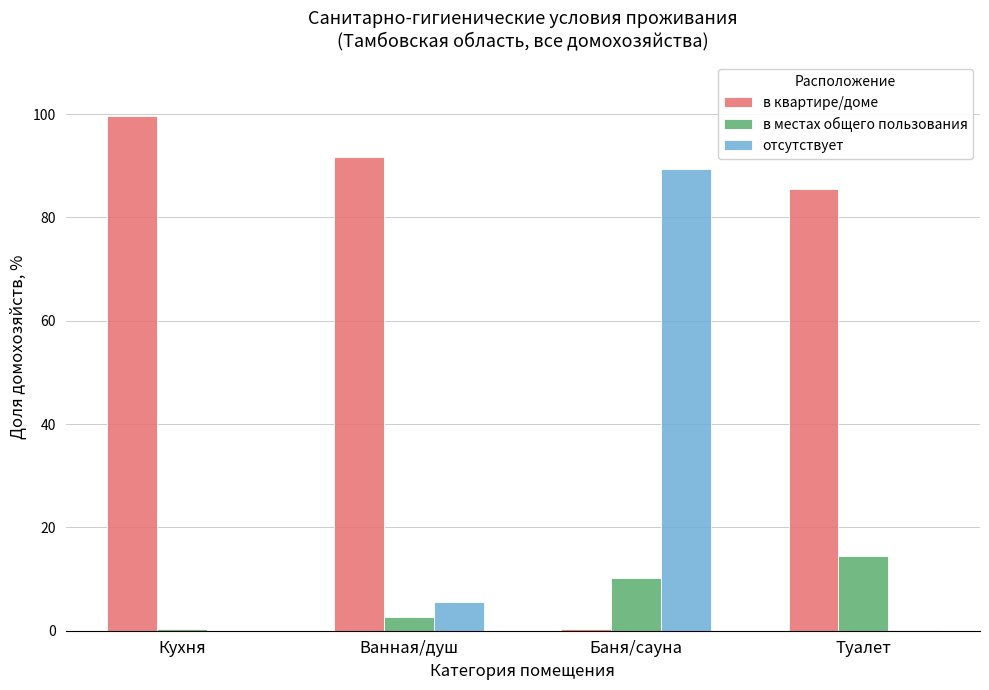

The отсутствует series shows 89.5 at Баня/сауна. True or false?

True